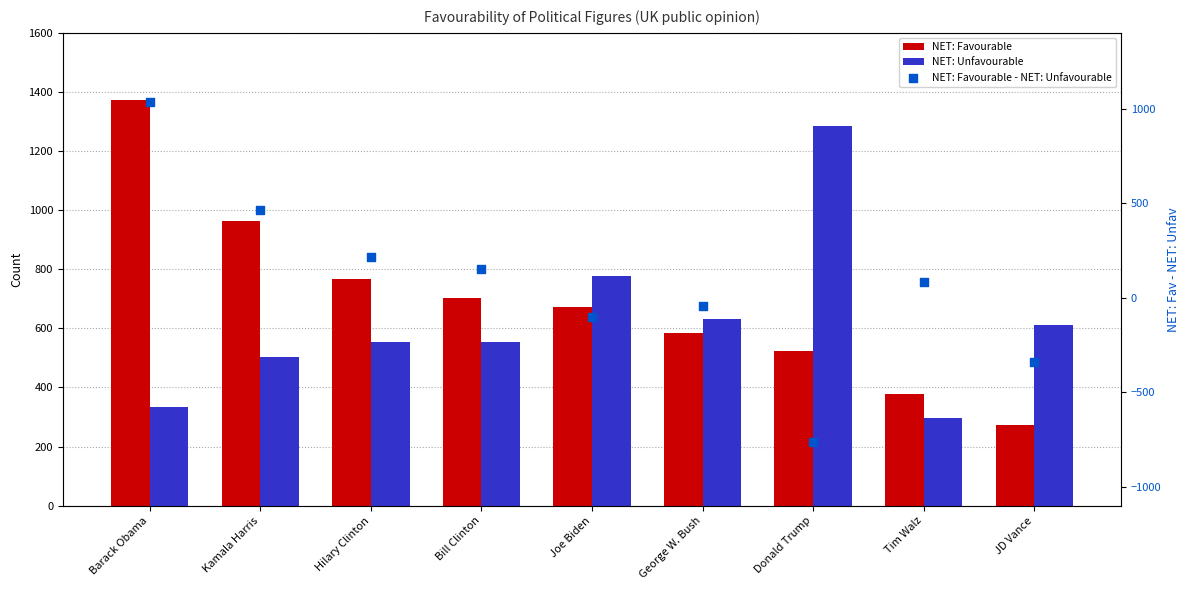

Which series has the largest Y range (max minus min)?

NET: Favourable - NET: Unfavourable